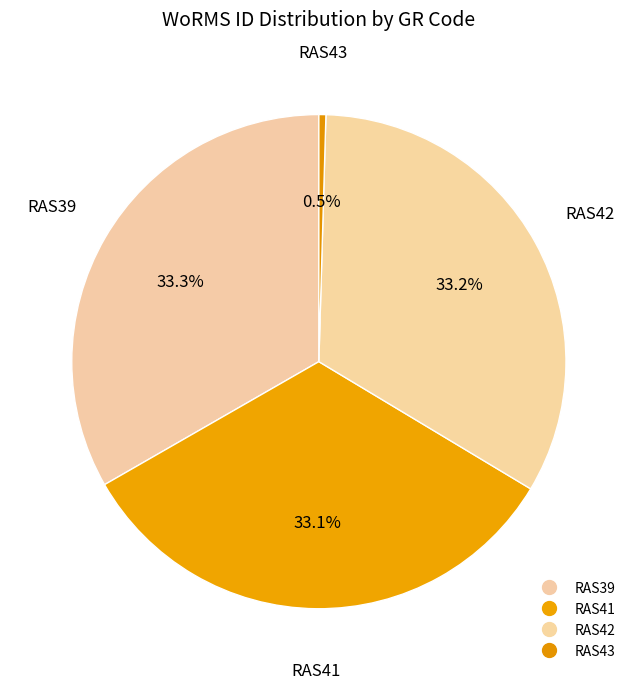

Does any single category account for the majority?

No